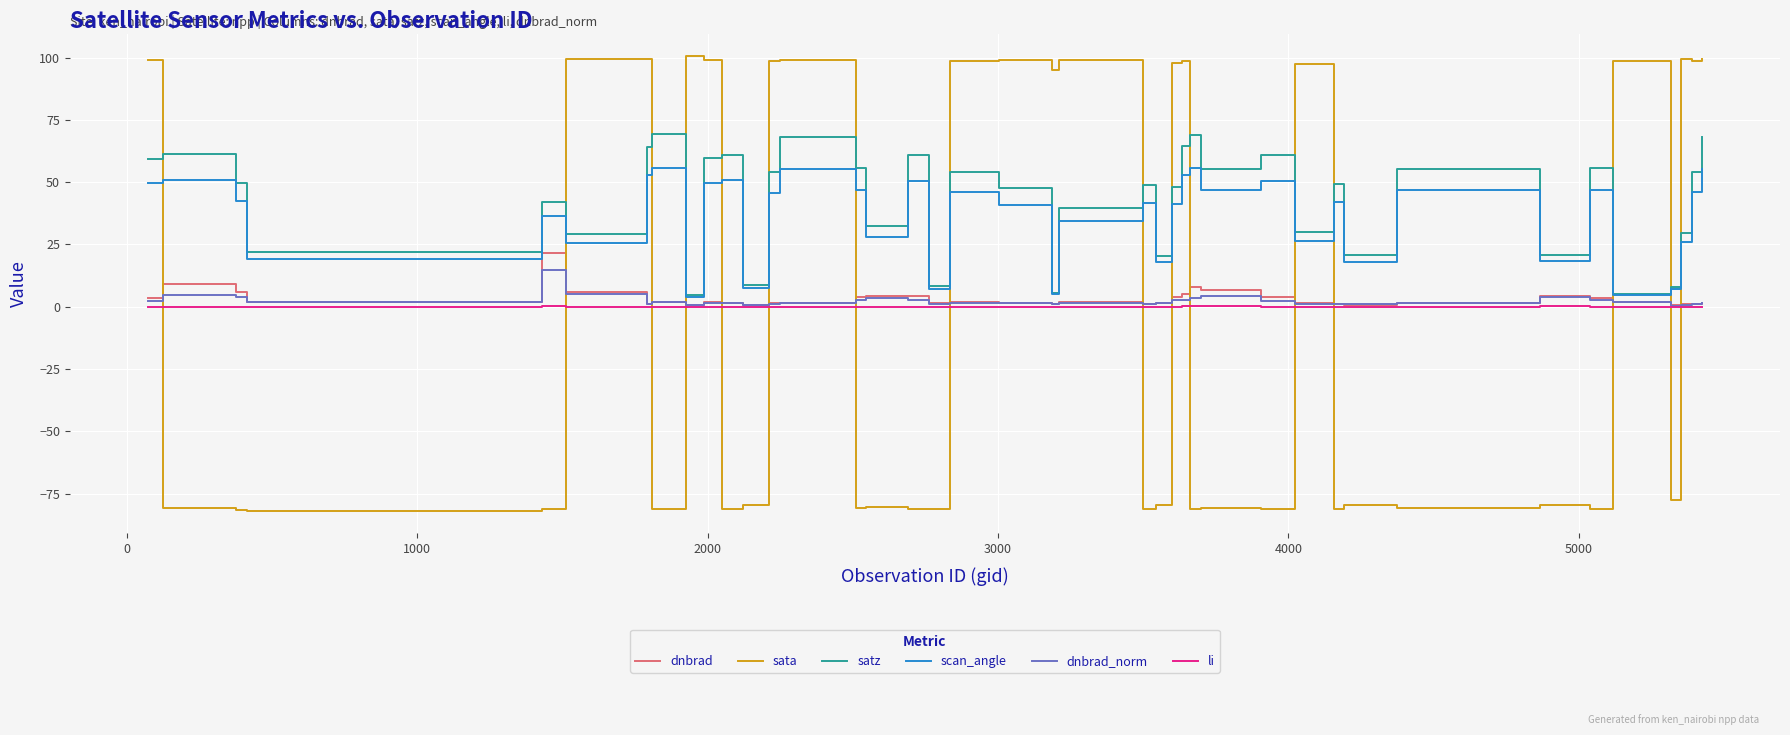

True or false: satz and li cross at least once.

False